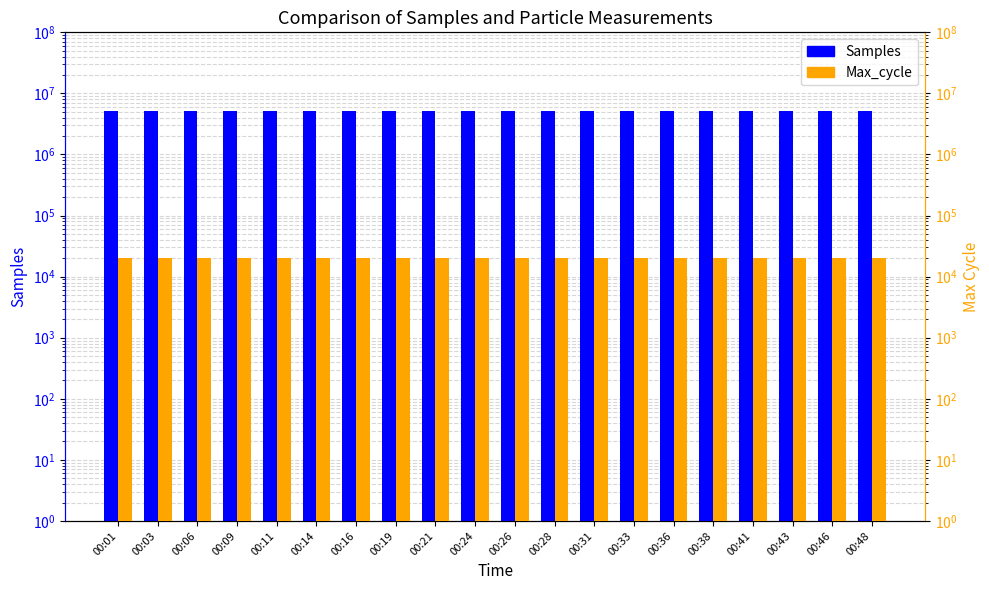

Is the value of Samples at 00:19 greater than the value of Max_cycle at 00:33?

Yes